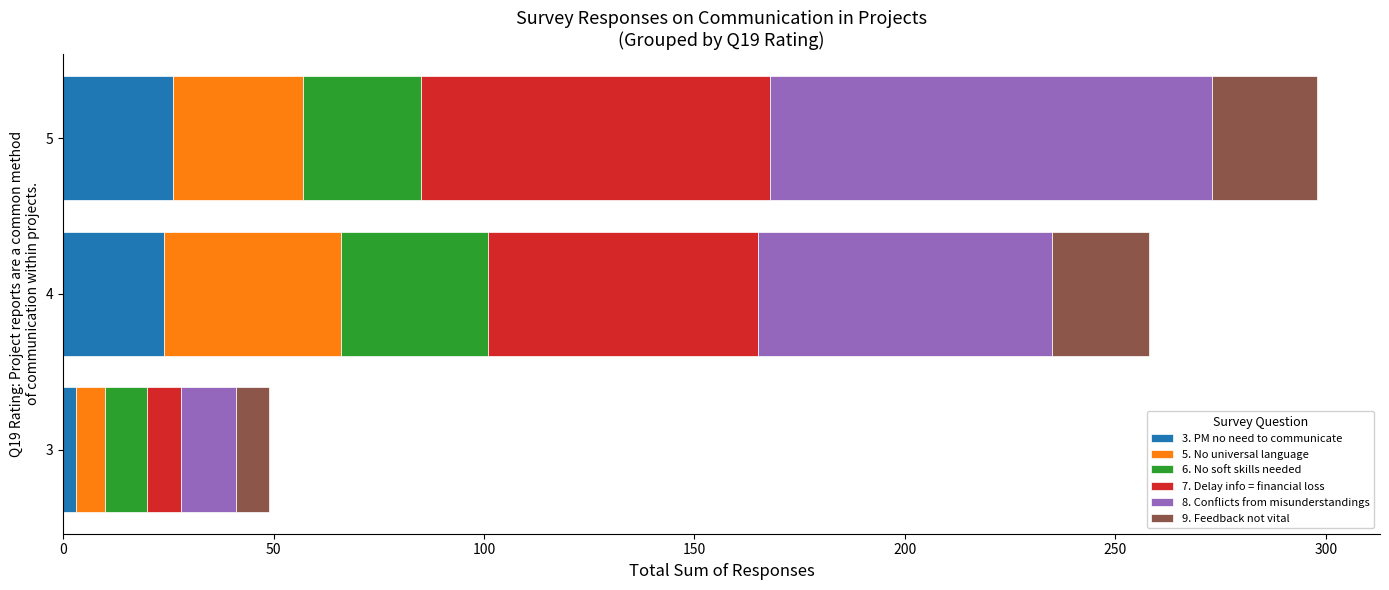

At which category is the sum across all series the highest?

5